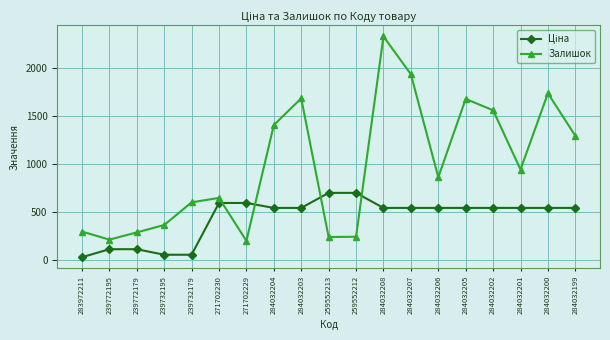

What value does the Залишок series have at 284032207?

1936.0